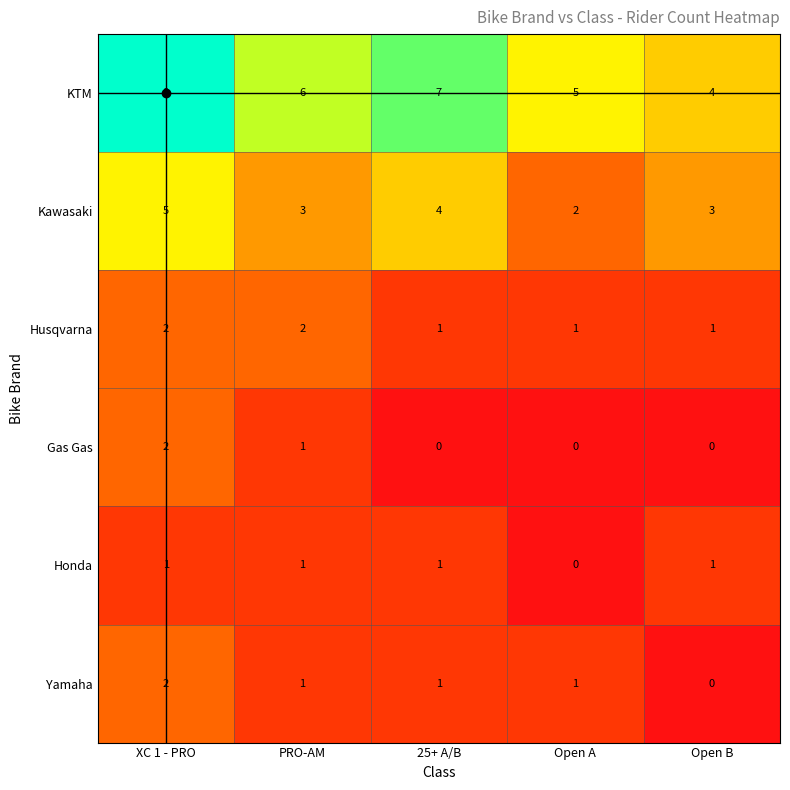

The Kawasaki series shows 3 at PRO-AM. True or false?

True